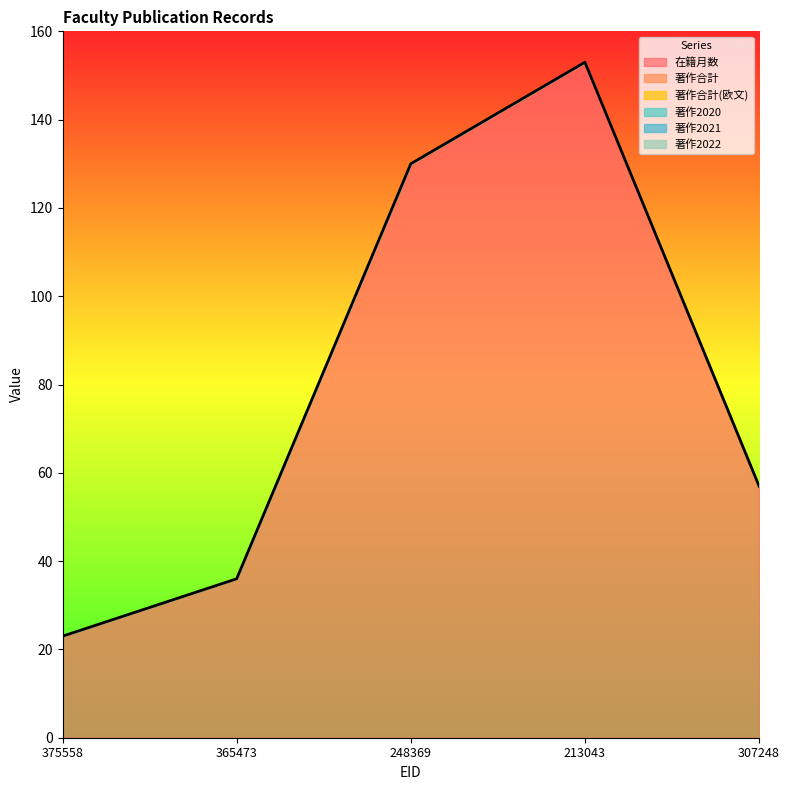

What is the total value across all series at 307248?

57